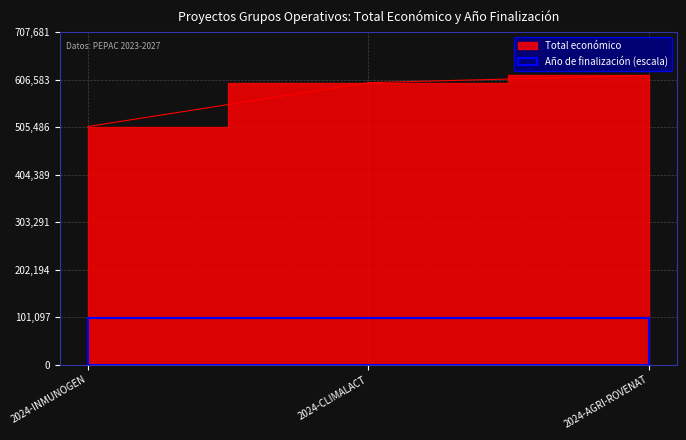

Count the number of values greater than 600000.

1